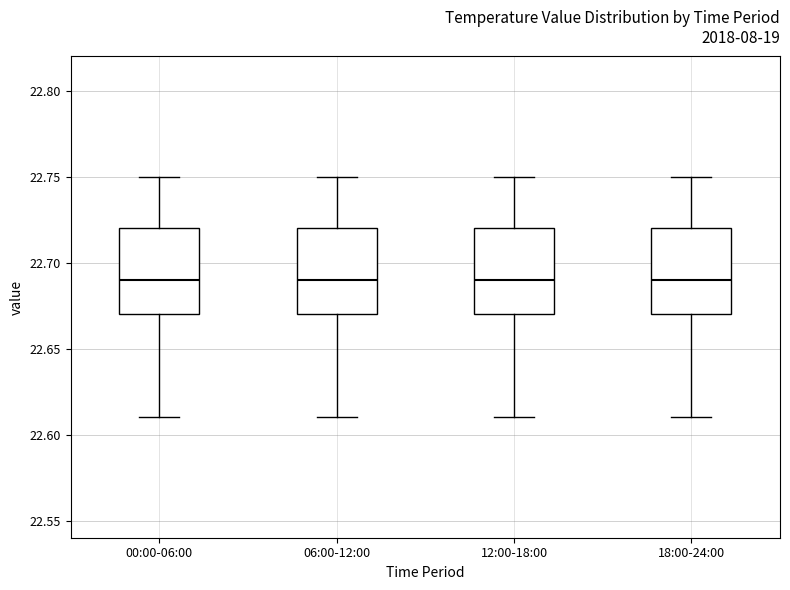

Where does the upper whisker of the box for 12:00-18:00 end on the y-axis? The values are not printed on the chart, so give them approximately, as read against the axis.

22.75